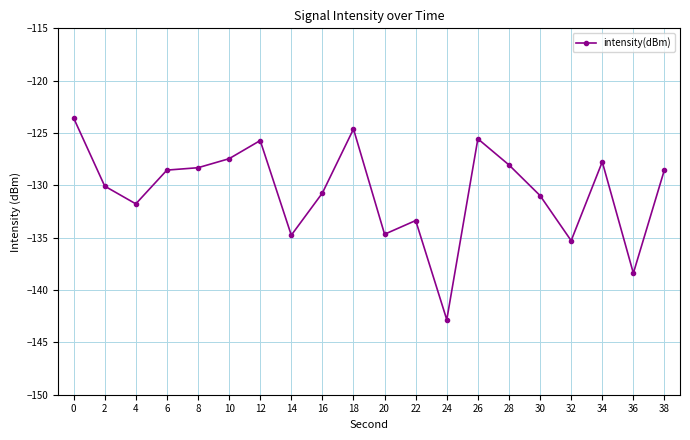

True or false: the data has more than 1 interior local peaks.

True